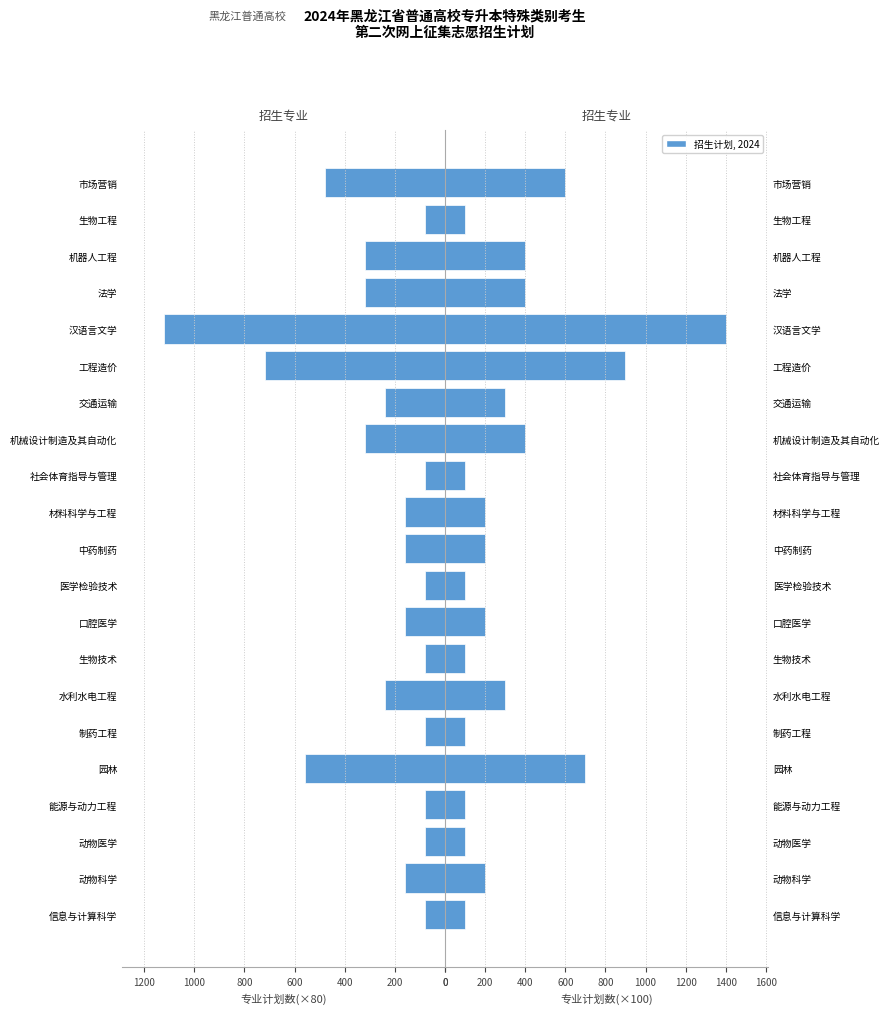

What is the average value of the 专业计划数(左) series?

267